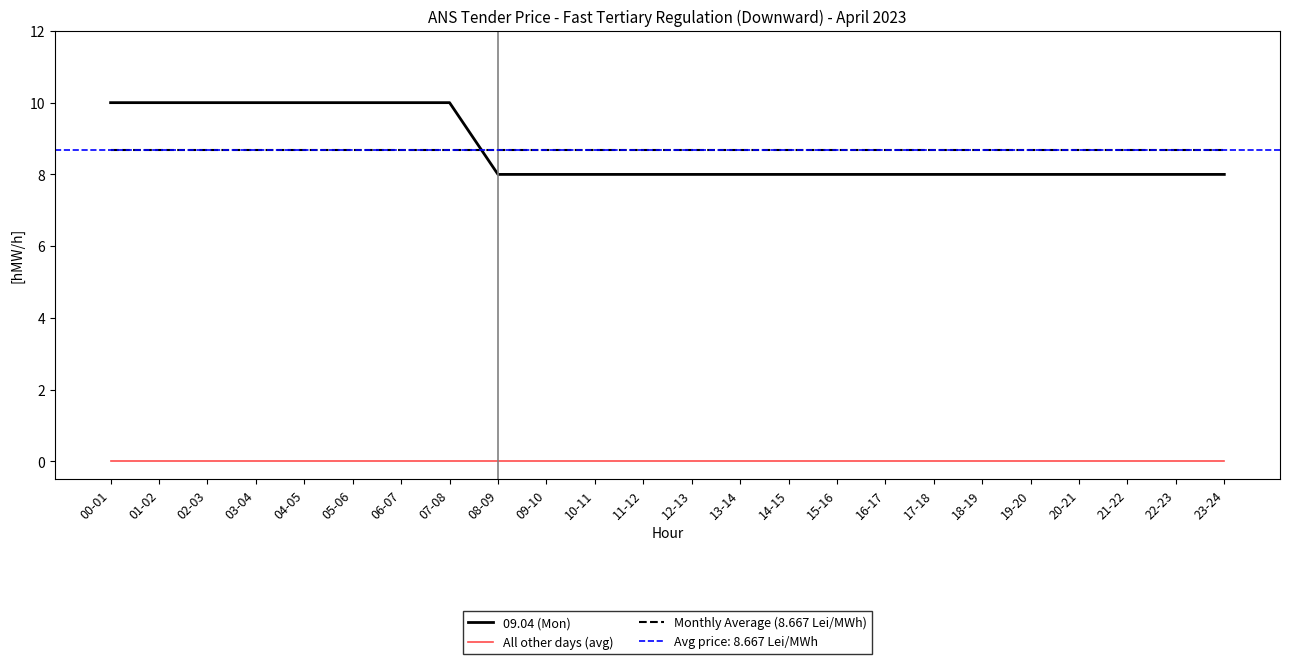

At which label is All other days (avg) closest to 0?

00-01